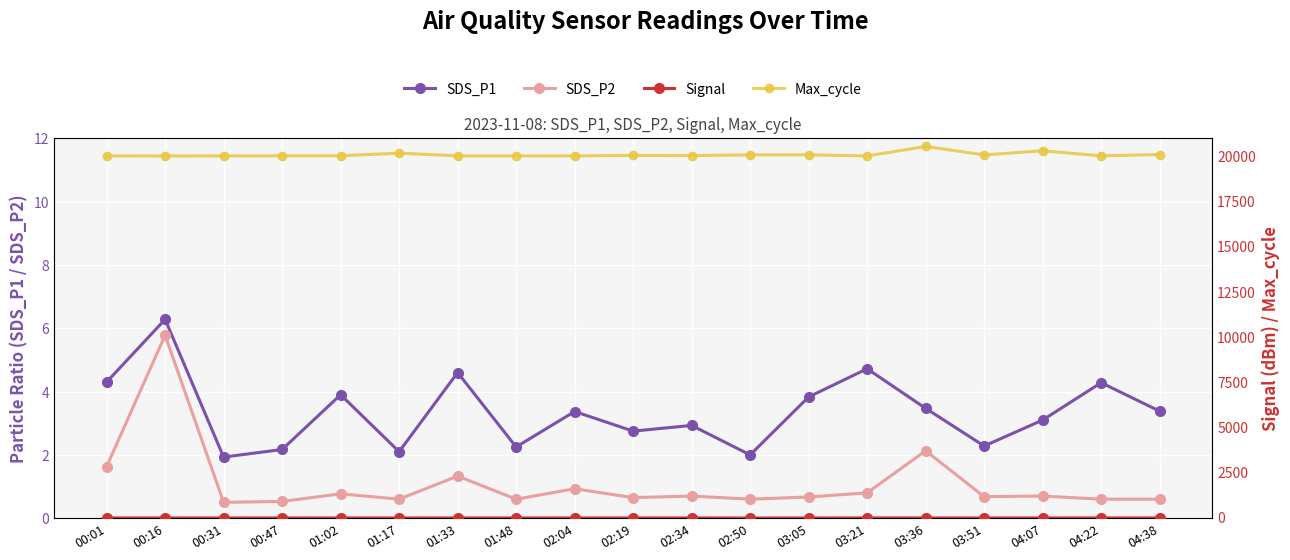

Reading left to right, transcribe all the data shown in this chart.

SDS_P1: 4.3	6.3	1.9	2.2	3.9	2.1	4.6	2.2	3.4	2.8	2.9	2.0	3.8	4.7	3.5	2.3	3.1	4.3	3.4
SDS_P2: 1.6	5.8	0.5	0.5	0.8	0.6	1.3	0.6	0.9	0.7	0.7	0.6	0.7	0.8	2.1	0.7	0.7	0.6	0.6
Signal: -57.0	-57.0	-58.0	-59.0	-59.0	-59.0	-57.0	-58.0	-58.0	-58.0	-58.0	-63.0	-59.0	-57.0	-56.0	-59.0	-58.0	-58.0	-58.0
Max_cycle: 20024.0	20019.0	20021.0	20028.0	20032.0	20176.0	20024.0	20025.0	20025.0	20048.0	20041.0	20079.0	20083.0	20021.0	20546.0	20078.0	20306.0	20028.0	20099.0